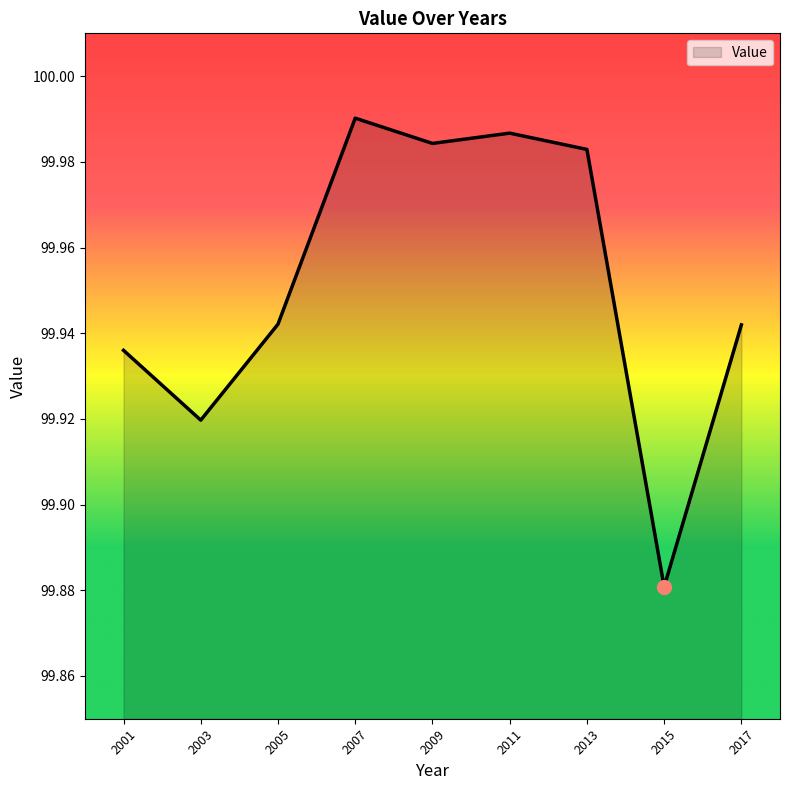

Which has a higher value, 2011 or 2001?

2011